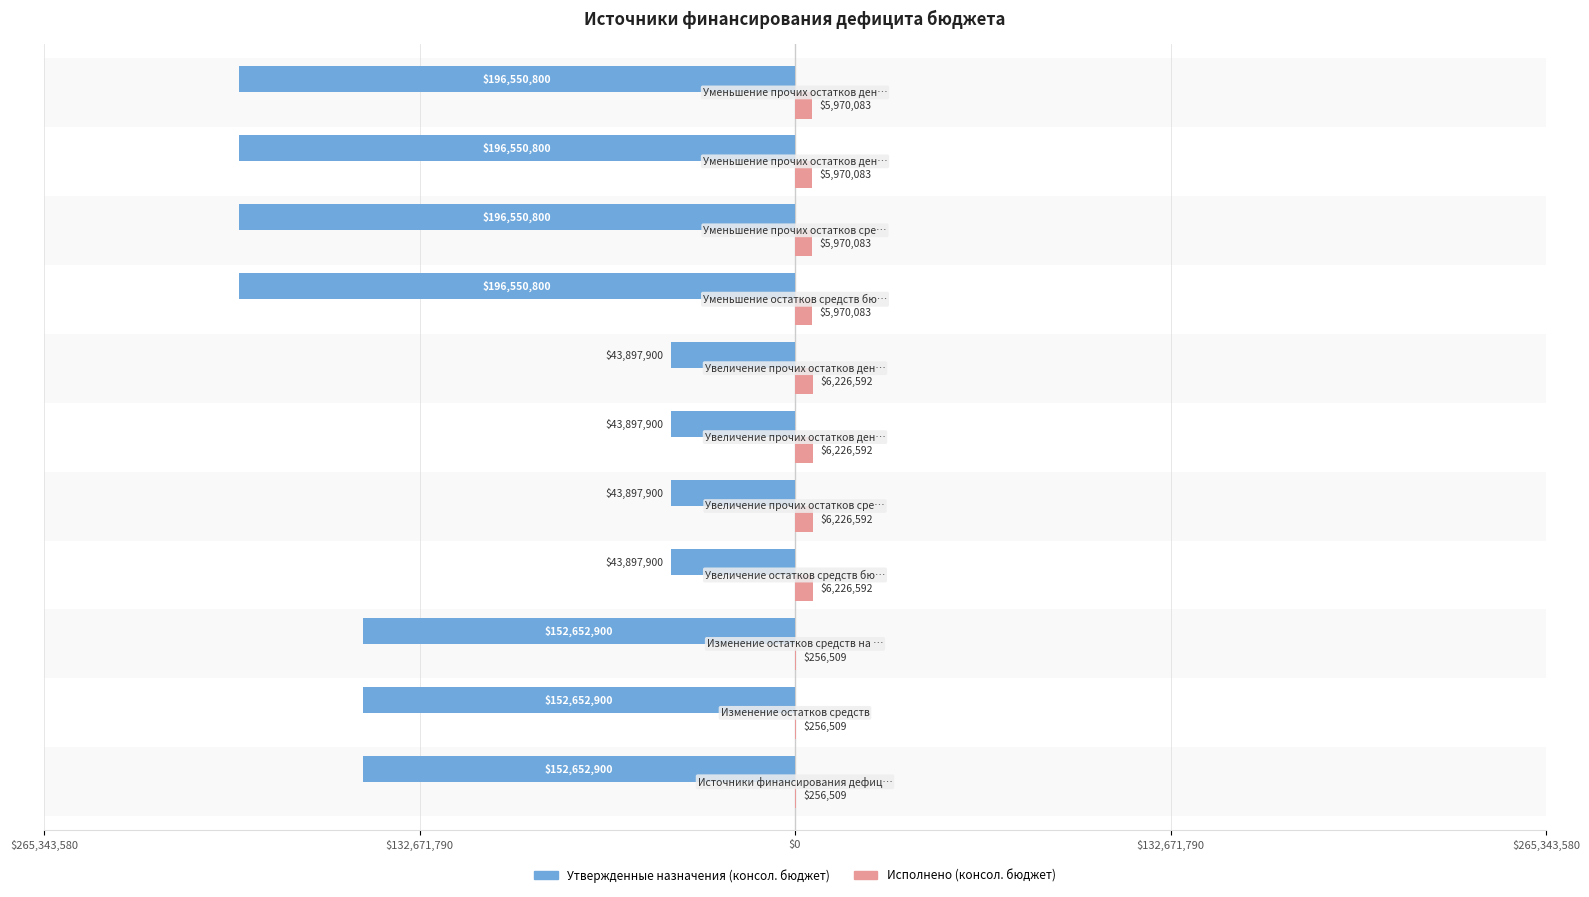

Reading right to left, list all the values displayed in this chart.

Утвержденные назначения (консол. бюджет): -196550800.0	-196550800.0	-196550800.0	-196550800.0	-43897900.0	-43897900.0	-43897900.0	-43897900.0	-152652900.0	-152652900.0	-152652900.0
Исполнено (консол. бюджет): 5970083.0	5970083.0	5970083.0	5970083.0	6226592.0	6226592.0	6226592.0	6226592.0	256509.0	256509.0	256509.0